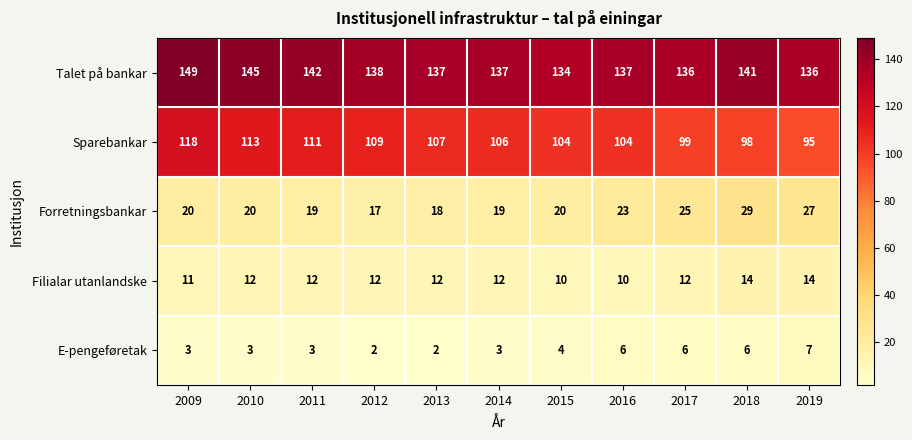

At 2009, list the series in order from largest to smallest.

Talet på bankar, Sparebankar, Forretningsbankar, Filialar utanlandske, E-pengeføretak